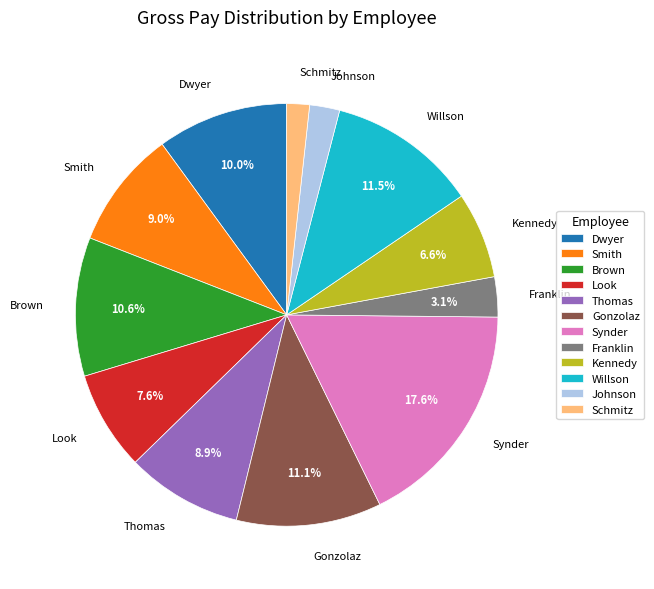

Does Johnson account for over 50% of the chart?

No